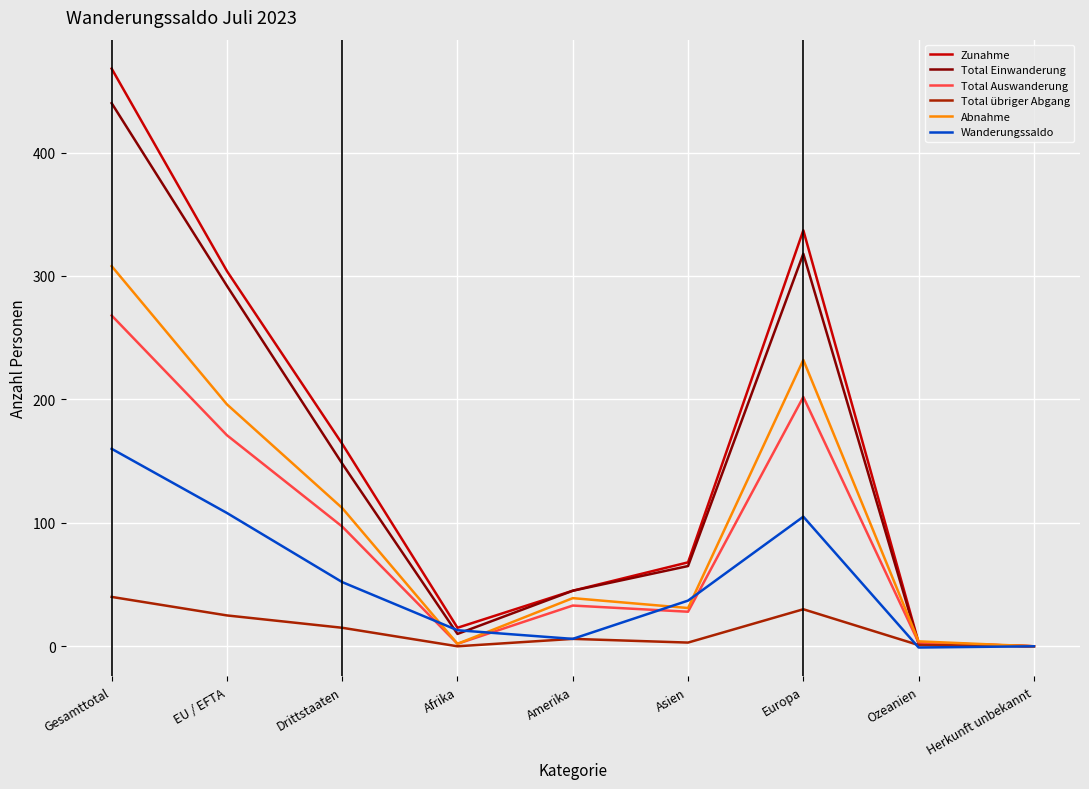

Is this an area chart (filled region under the line)?

No